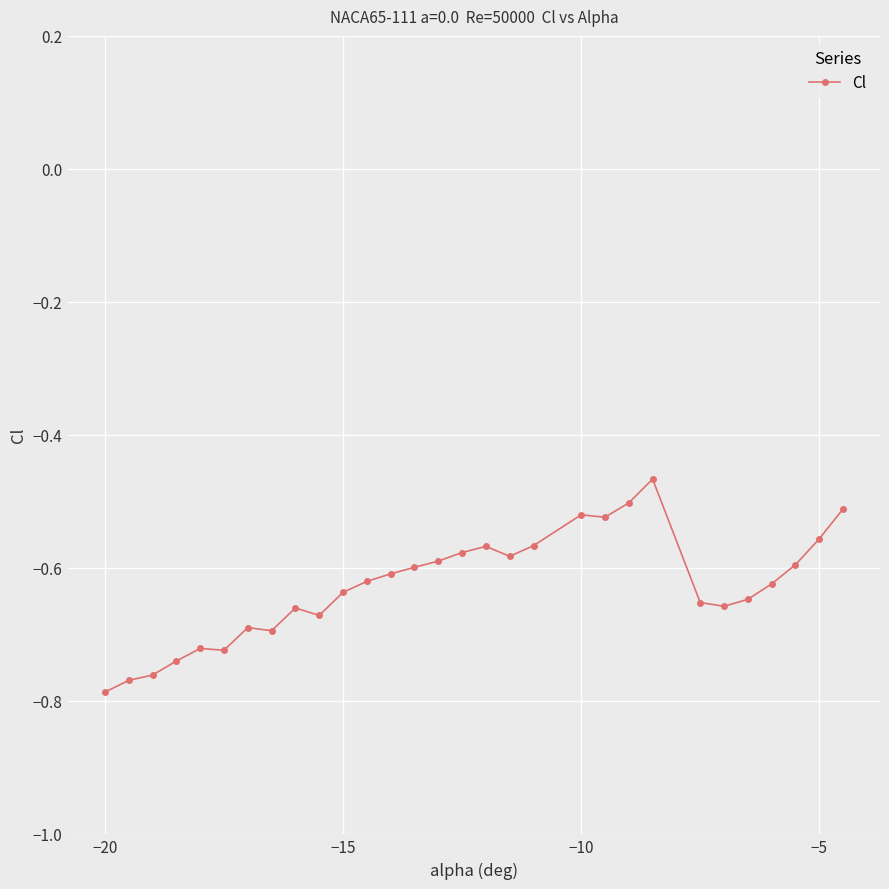

What is the difference between the maximum and minimum values?

0.3